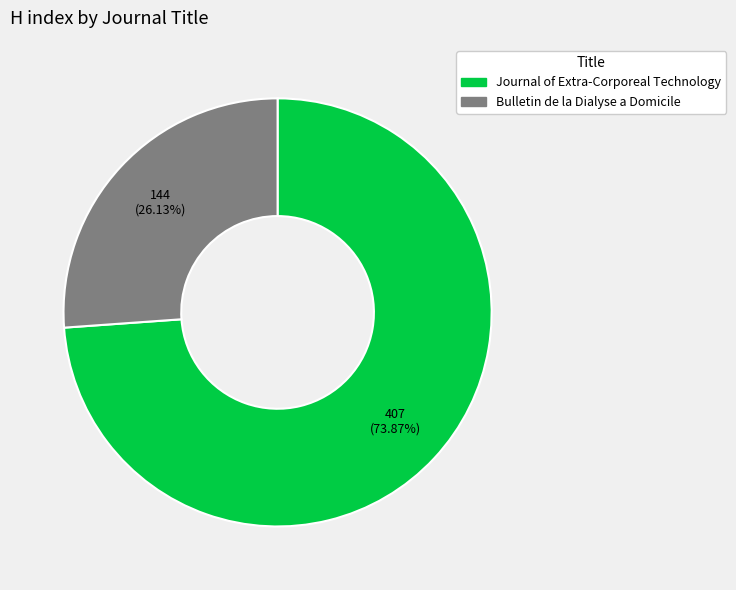

What is the total percentage of Journal of Extra-Corporeal Technology and Bulletin de la Dialyse a Domicile?

100.0%